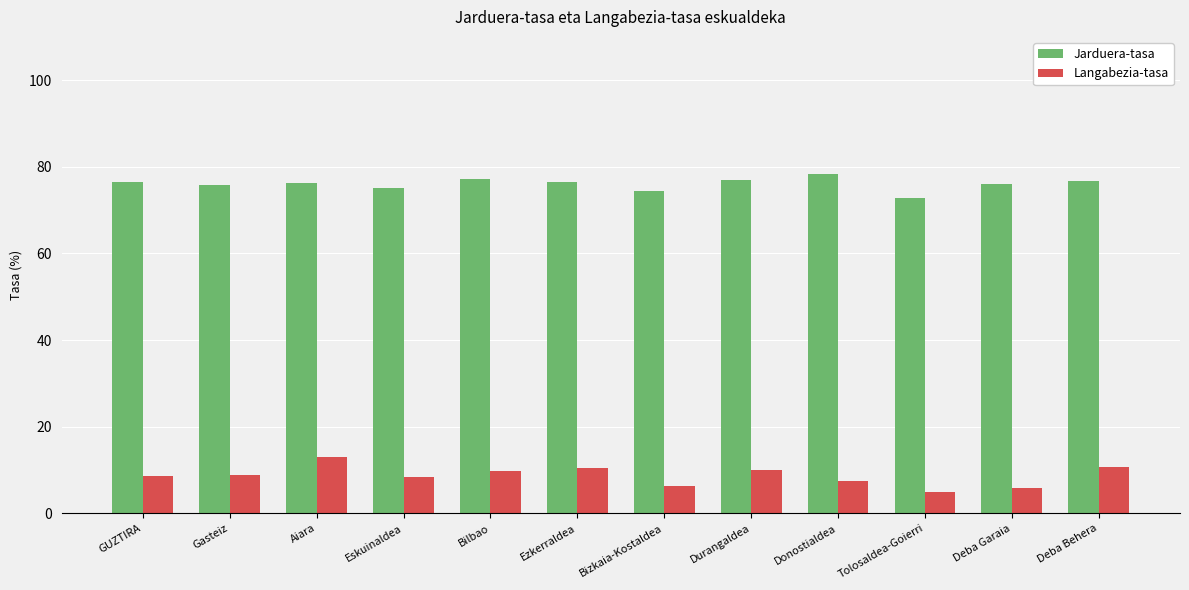

What is the label of the 8th bar from the right?

Bilbao